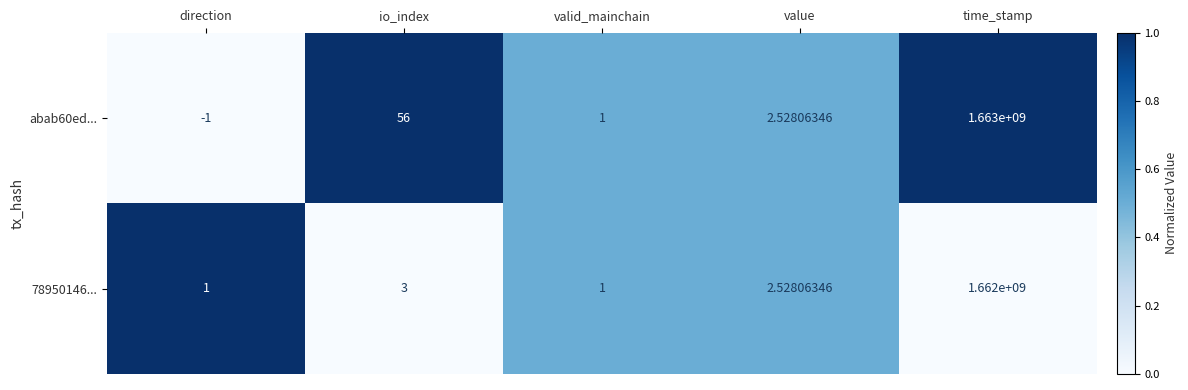

How many series are shown in this chart?

2